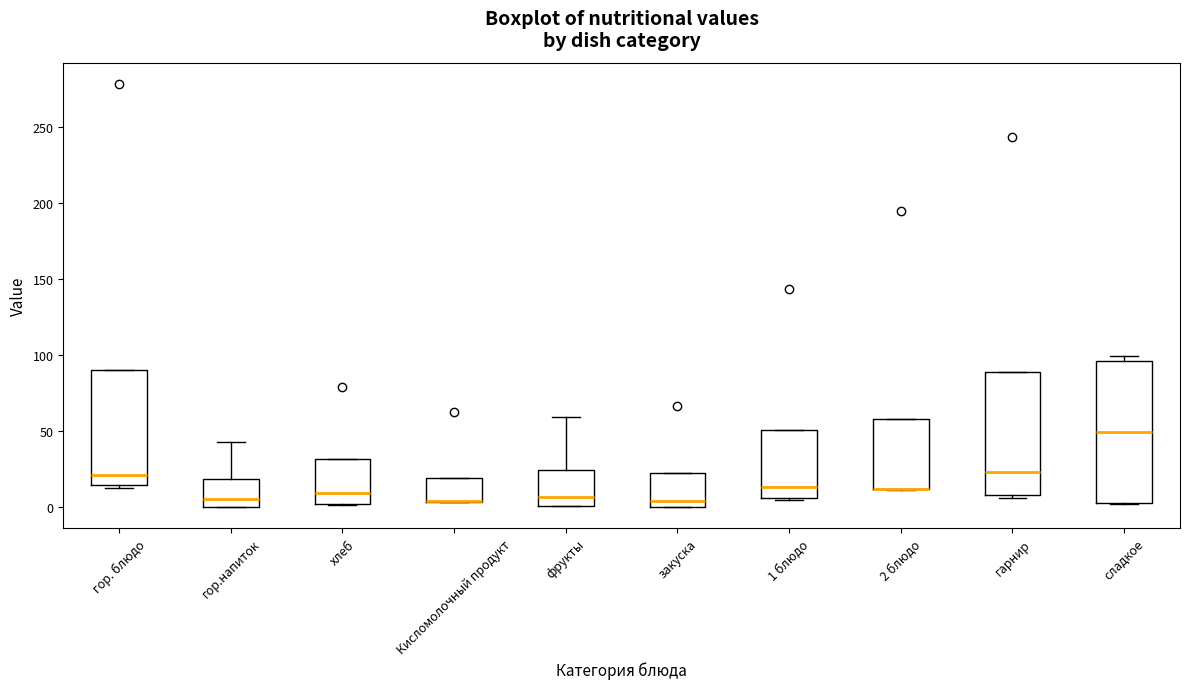

Where is the lower edge of the box for 2 блюдо on the y-axis? The values are not printed on the chart, so give them approximately, as read against the axis.

10